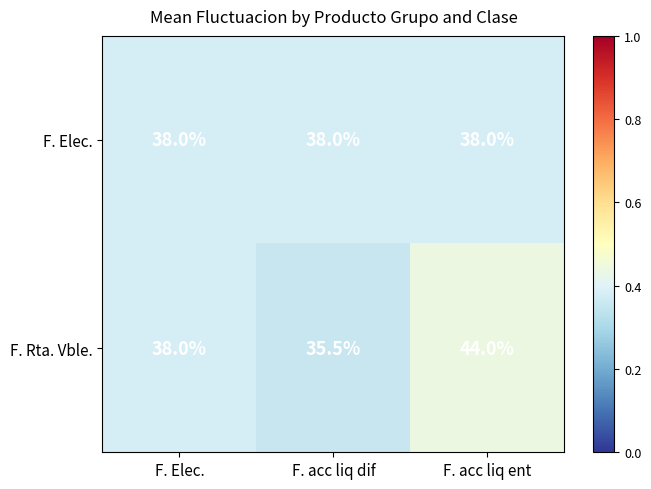

Rank the series at F. acc liq dif from lowest to highest value.

F. Rta. Vble., F. Elec.